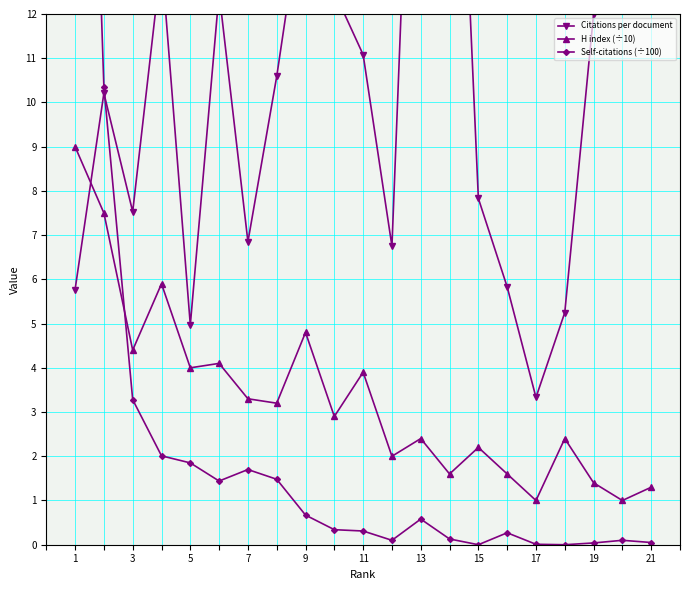

The value of H index (÷10) at 5 is 4.0. True or false?

True